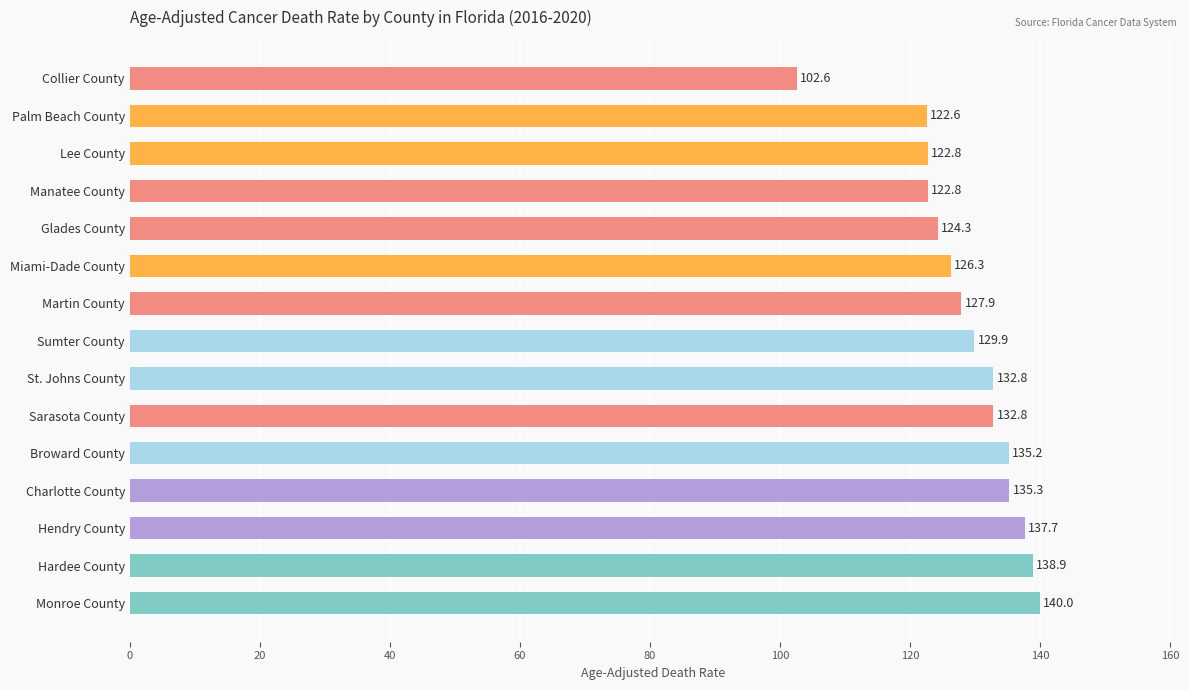

What is the approximate value at Manatee County?

122.8